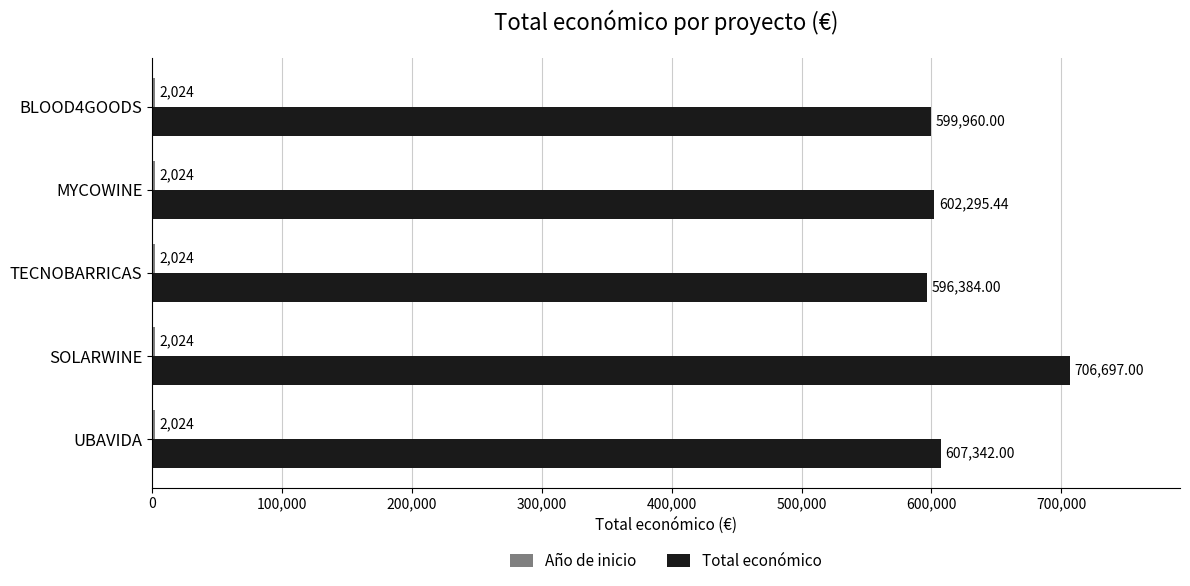

What is the sum of the Total económico values at BLOOD4GOODS and SOLARWINE?

1306657.0